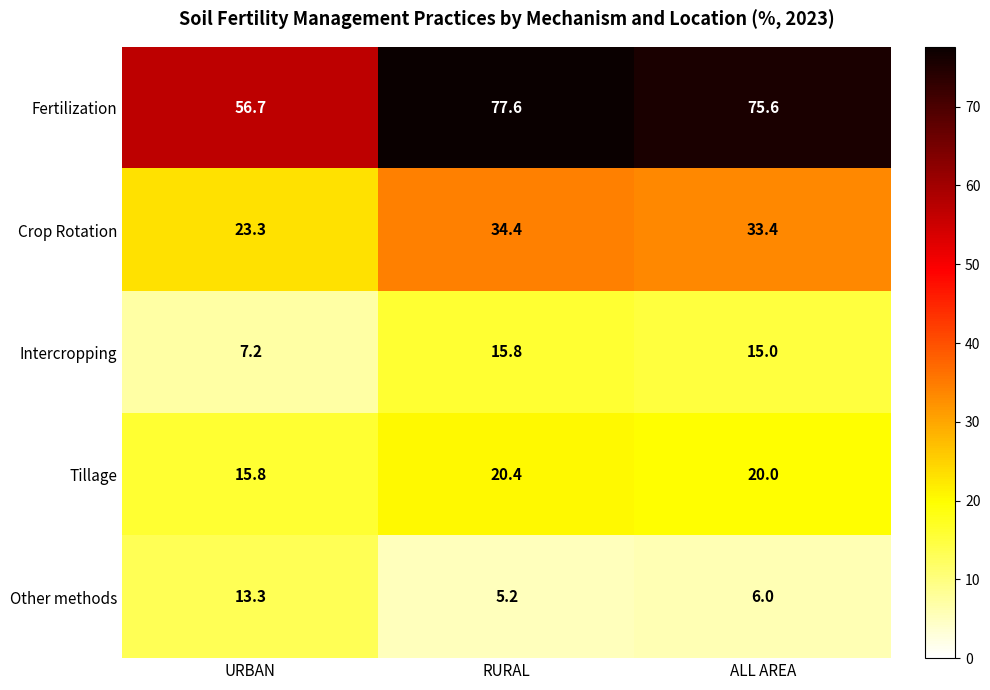

At ALL AREA, list the series in order from smallest to largest.

Other methods, Intercropping, Tillage, Crop Rotation, Fertilization